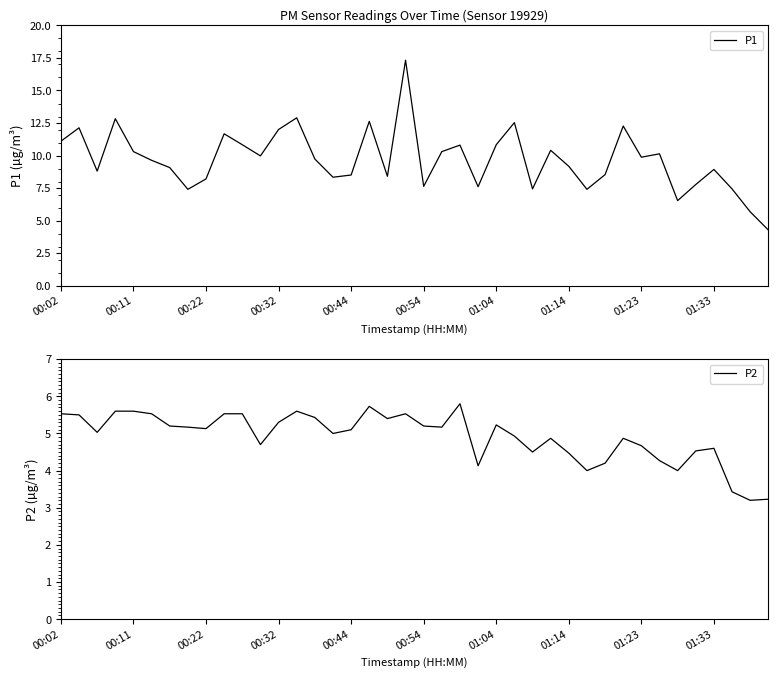

What is the maximum value for P1?

17.3